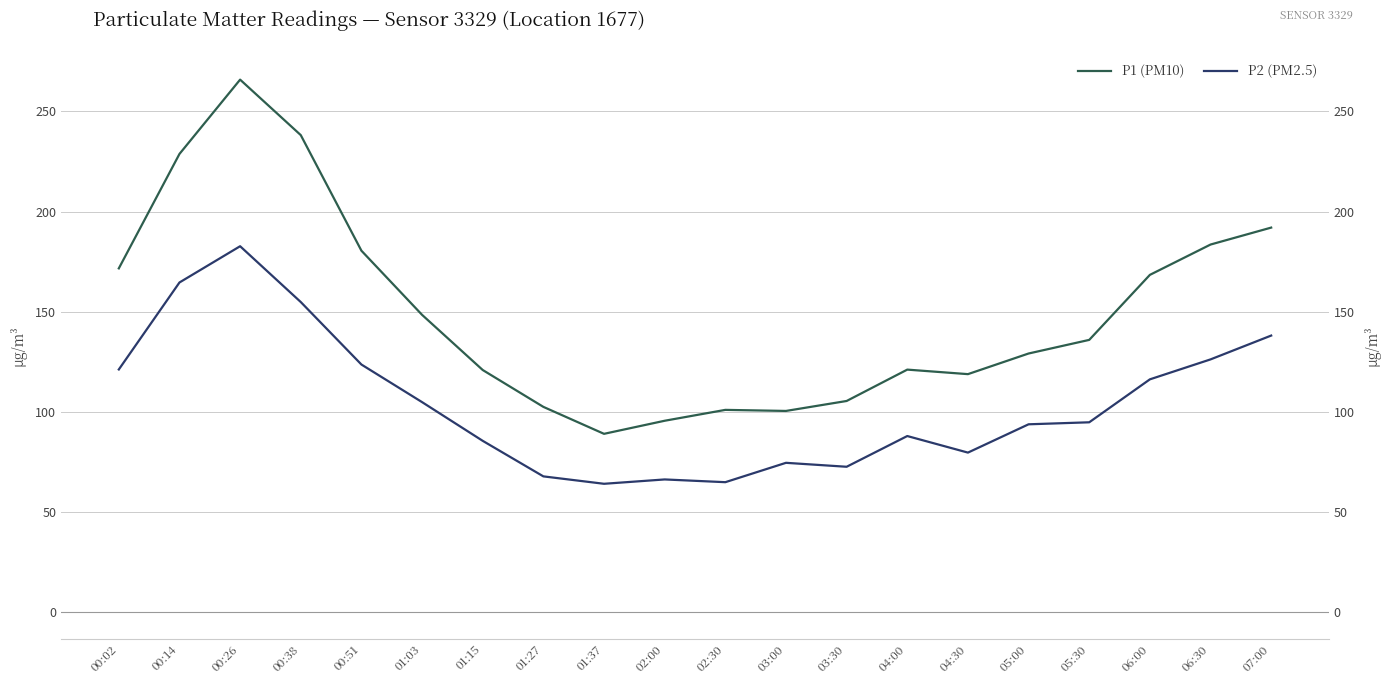

What is the difference between the P1 (PM10) values at 01:03 and 05:00?

19.3